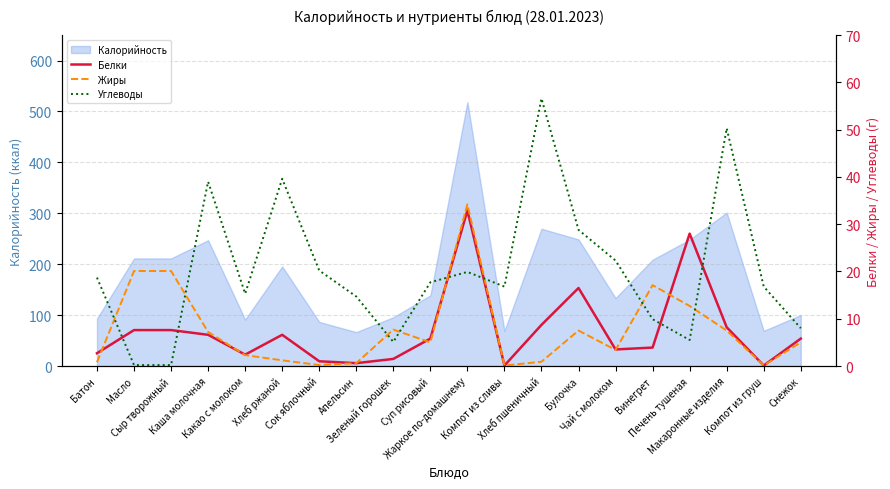

List the labels in order of Углеводы value, smallest first.

Масло, Сыр творожный, Зеленый горошек, Печень тушеная, Снежок, Винегрет, Апельсин, Какао с молоком, Компот из сливы, Компот из груш, Суп рисовый, Батон, Жаркое по-домашнему, Сок яблочный, Чай с молоком, Булочка, Каша молочная, Хлеб ржаной, Макаронные изделия, Хлеб пшеничный